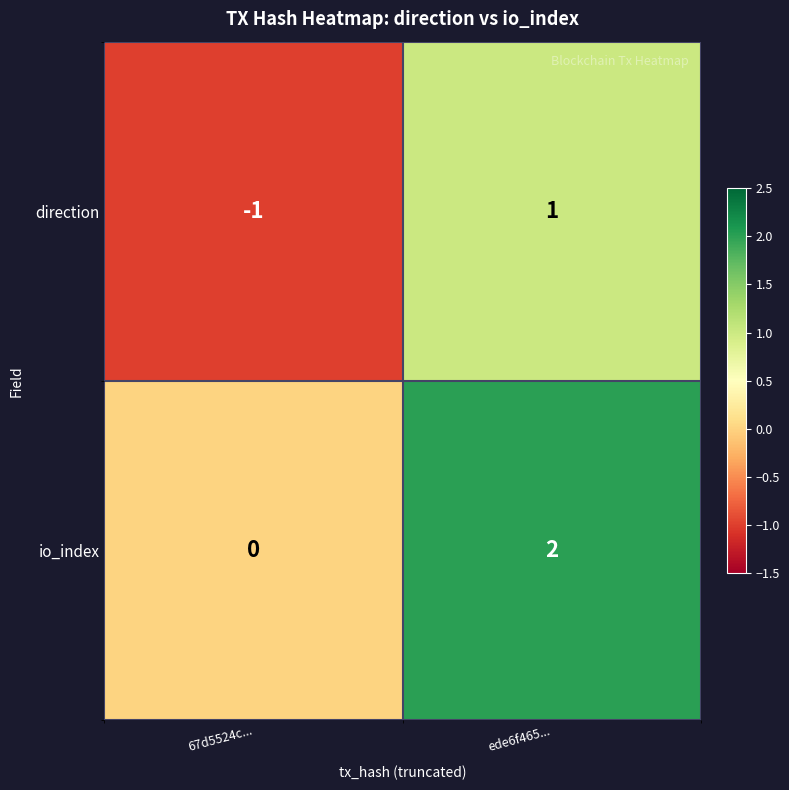

Rank the series by their maximum value, from lowest to highest.

direction, io_index